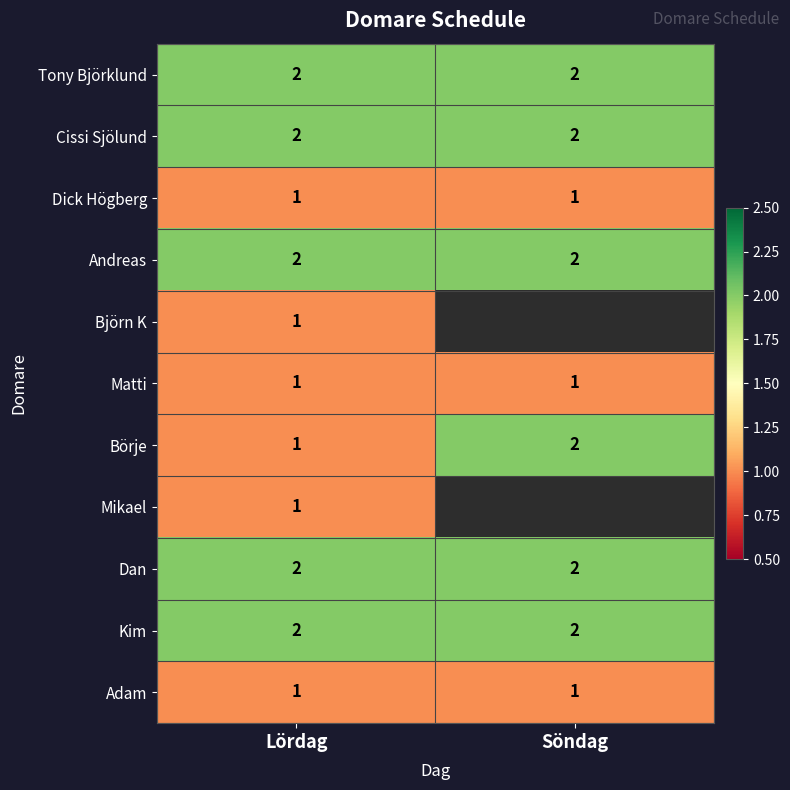

Which has a higher value, Lördag or Söndag?

Lördag